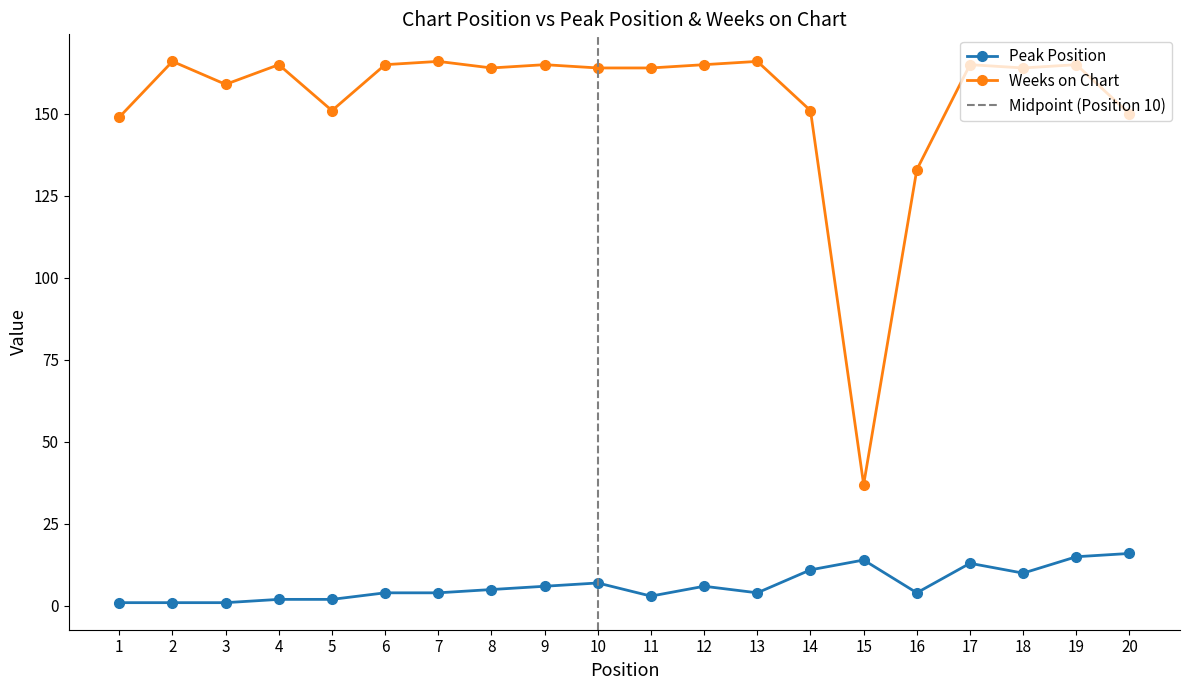

The value of Weeks on Chart at 20 is 150. True or false?

True